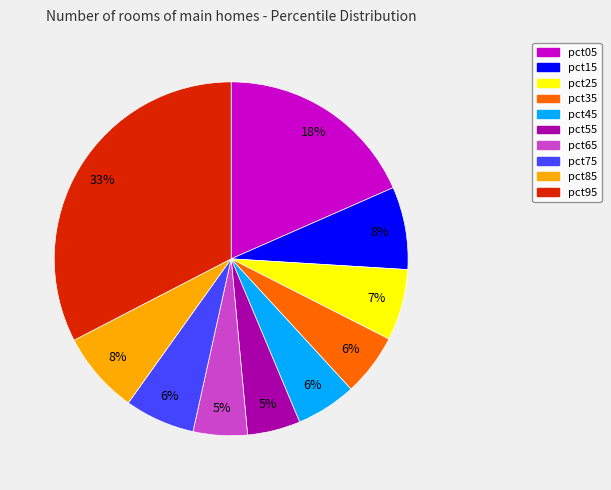

Count the number of slices in the pie.

10